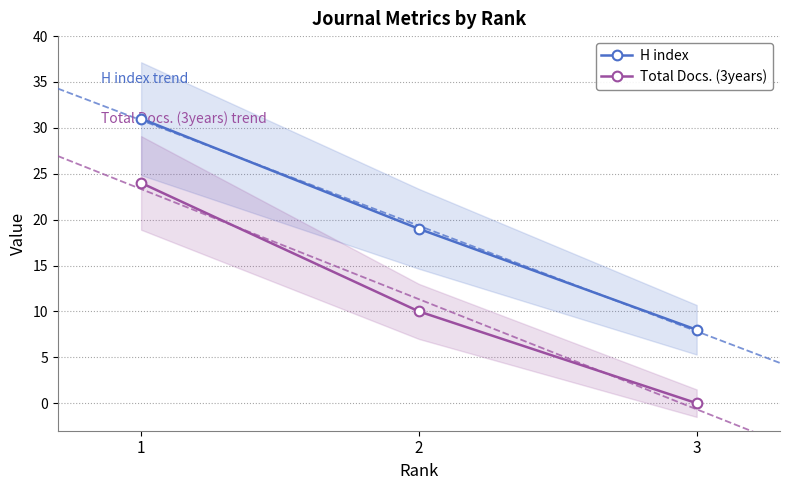

Is it true that H index equals 25 at 2?

False